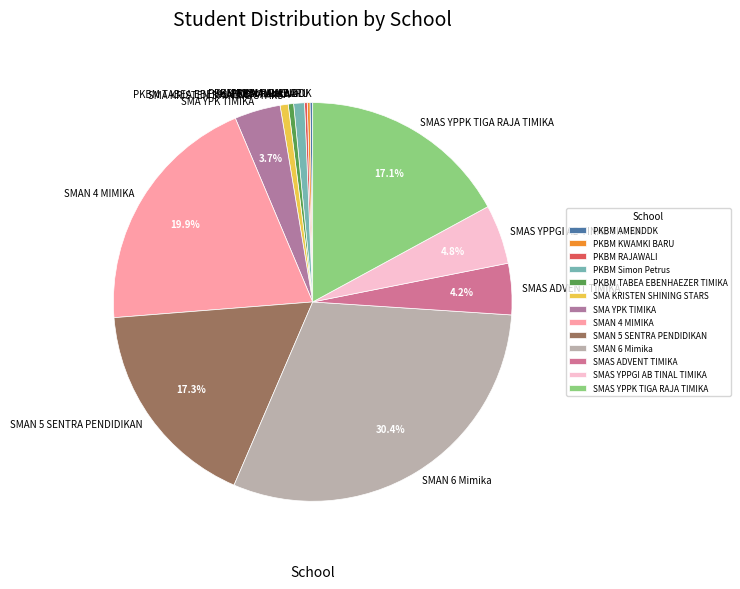

Between SMAS YPPK TIGA RAJA TIMIKA and PKBM Simon Petrus, which is larger?

SMAS YPPK TIGA RAJA TIMIKA